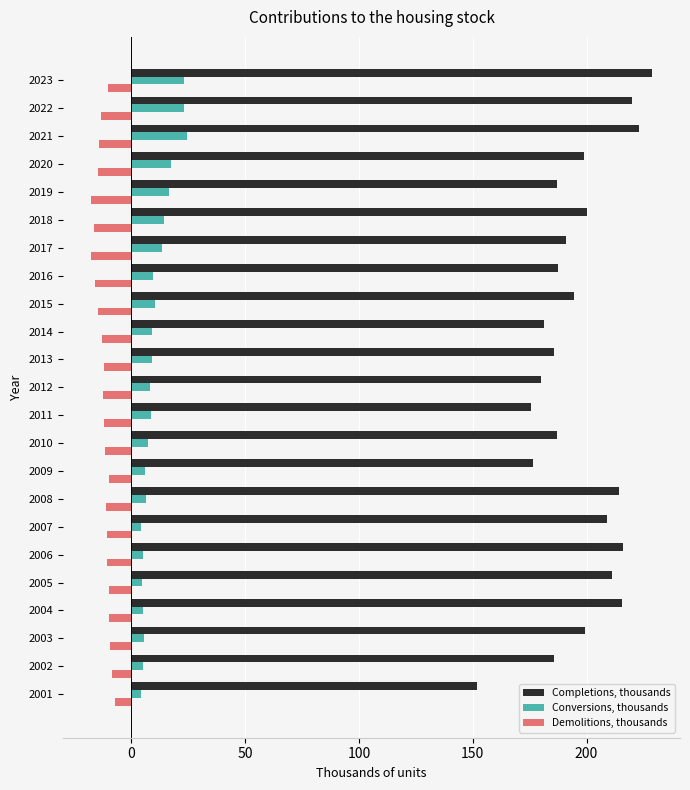

How many distinct data groups are displayed?

3